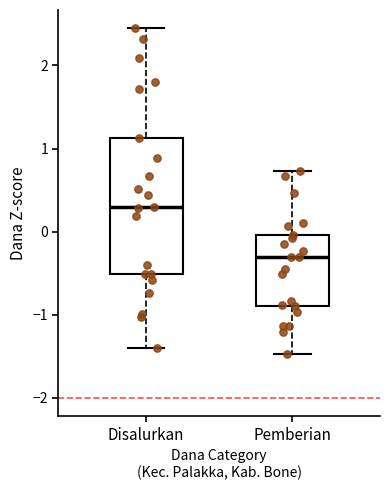

Reading left to right, transcribe this box plot: for each box, give where its median line is, the range the box spans, and where its two whiskers end, as read against the y-axis. The values are not printed on the chart, so give them approximately, as read against the axis.

Disalurkan: median 0.3, box -0.5 to 1.1, whiskers -1.4 to 2.4
Pemberian: median -0.3, box -0.9 to 0.0, whiskers -1.5 to 0.7